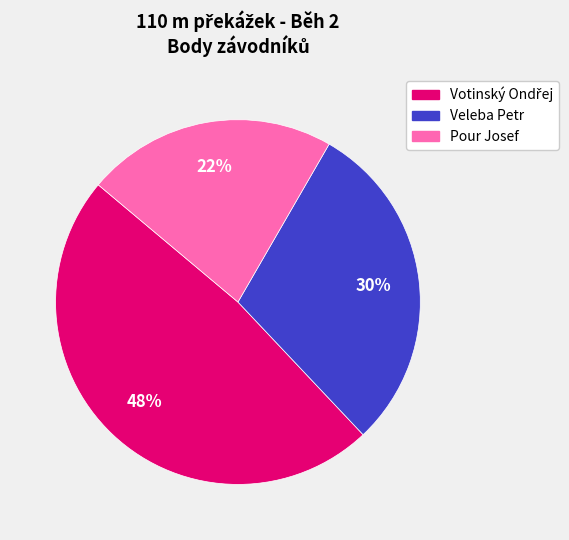

Between Pour Josef and Veleba Petr, which is larger?

Veleba Petr